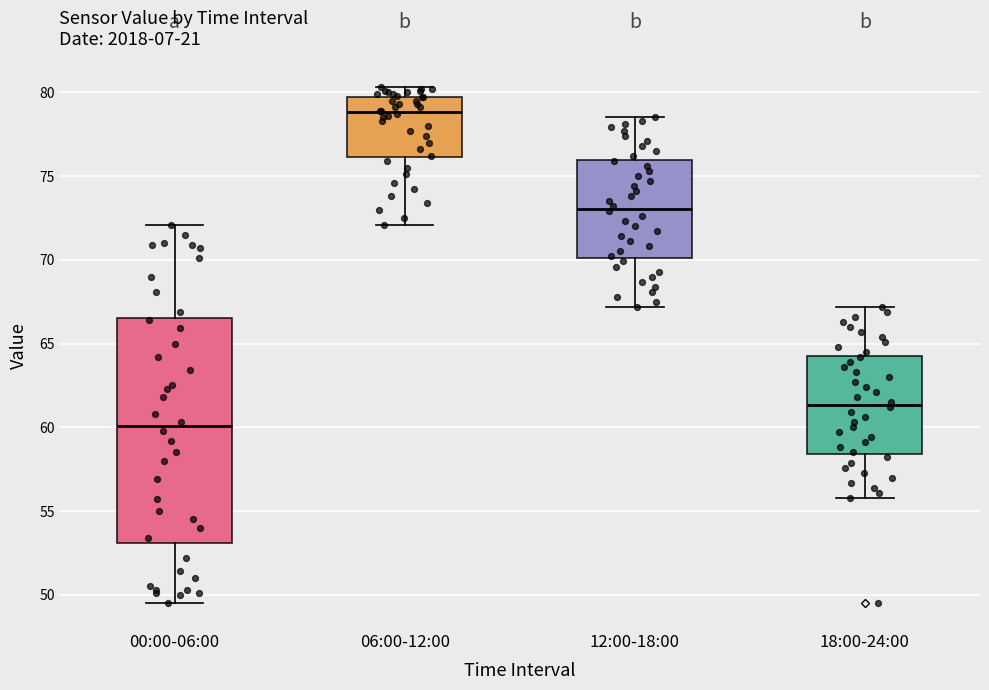

Reading left to right, transcribe this box plot: for each box, give where its median line is, the range the box spans, and where its two whiskers end, as read against the y-axis. The values are not printed on the chart, so give them approximately, as read against the axis.

00:00-06:00: median 60.0, box 53.0 to 66.5, whiskers 49.5 to 72.0
06:00-12:00: median 79.0, box 76.0 to 79.5, whiskers 72.0 to 80.5
12:00-18:00: median 73.0, box 70.0 to 76.0, whiskers 67.0 to 78.5
18:00-24:00: median 61.5, box 58.5 to 64.5, whiskers 56.0 to 67.0